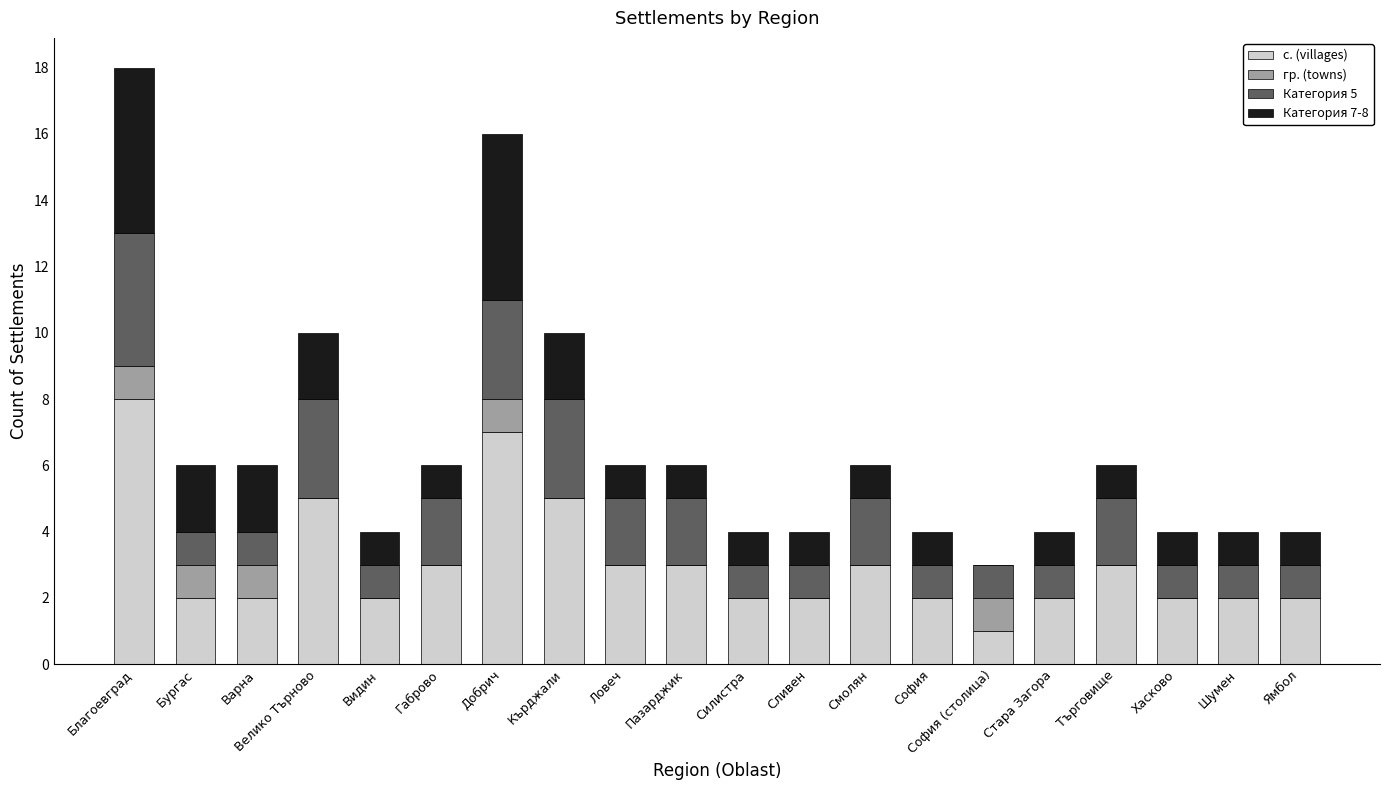

What is the total value across all series at Велико Търново?

10